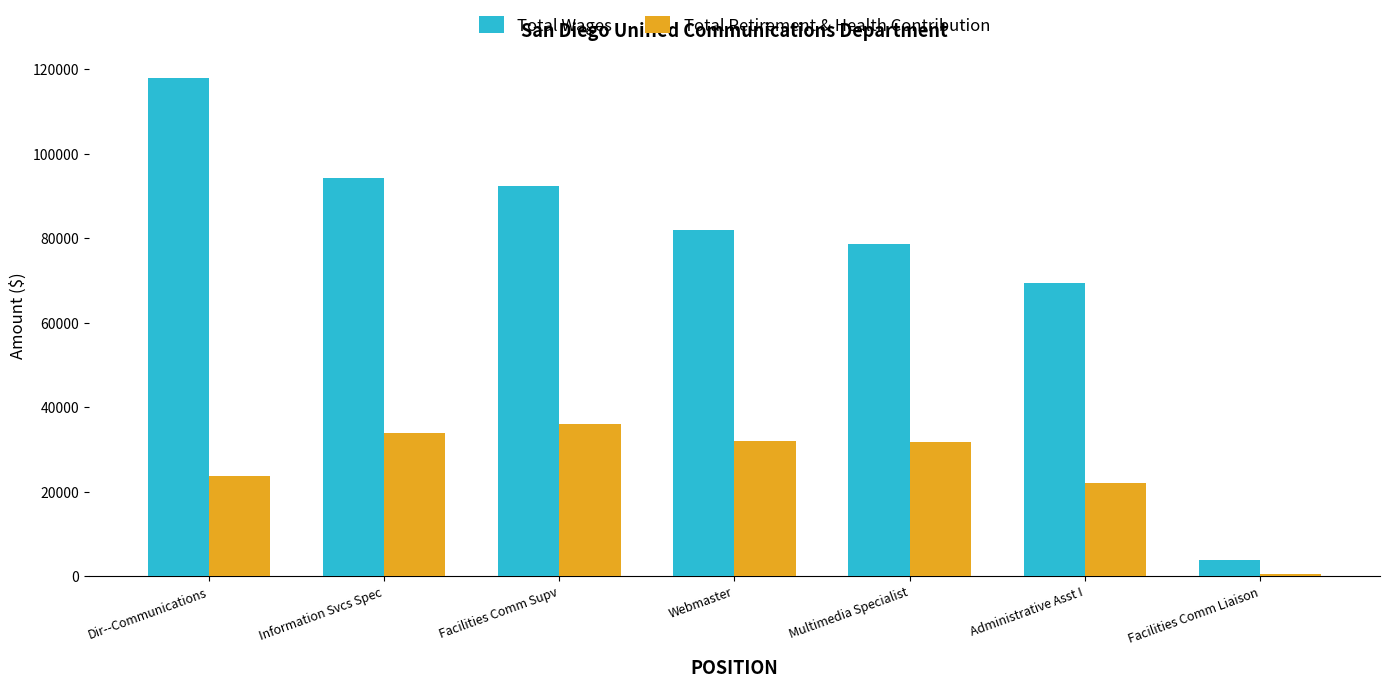

Rank the series by their maximum value, from highest to lowest.

Total Wages, Total Retirement & Health Contribution